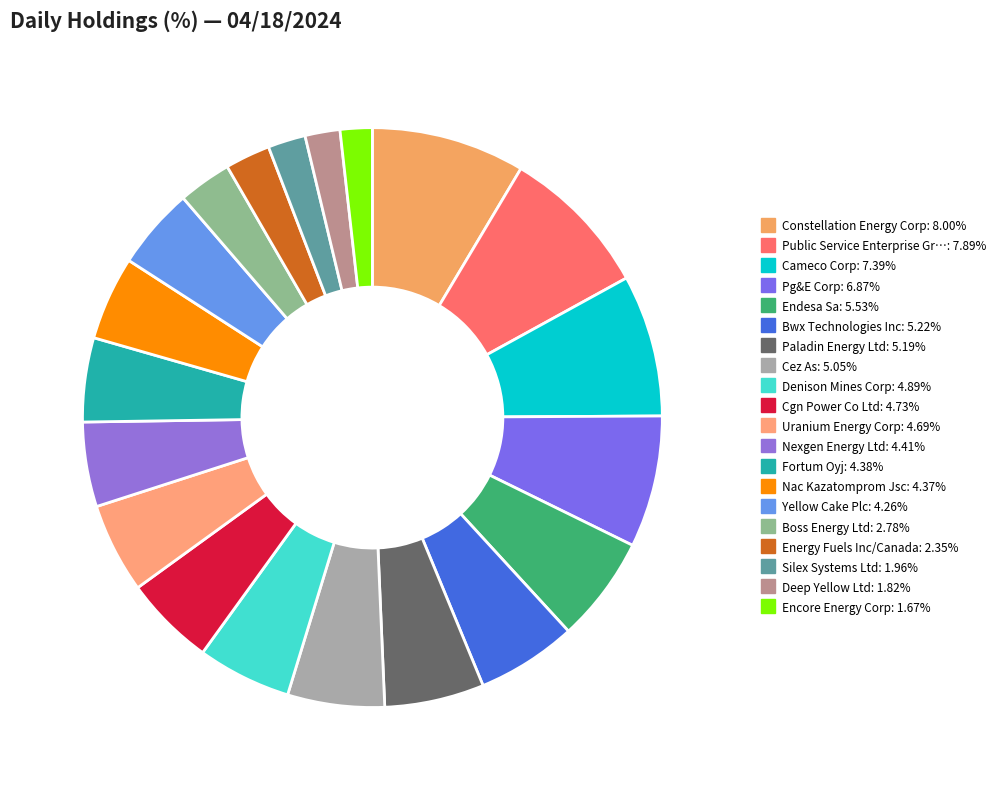

Count the number of slices in the pie.

20